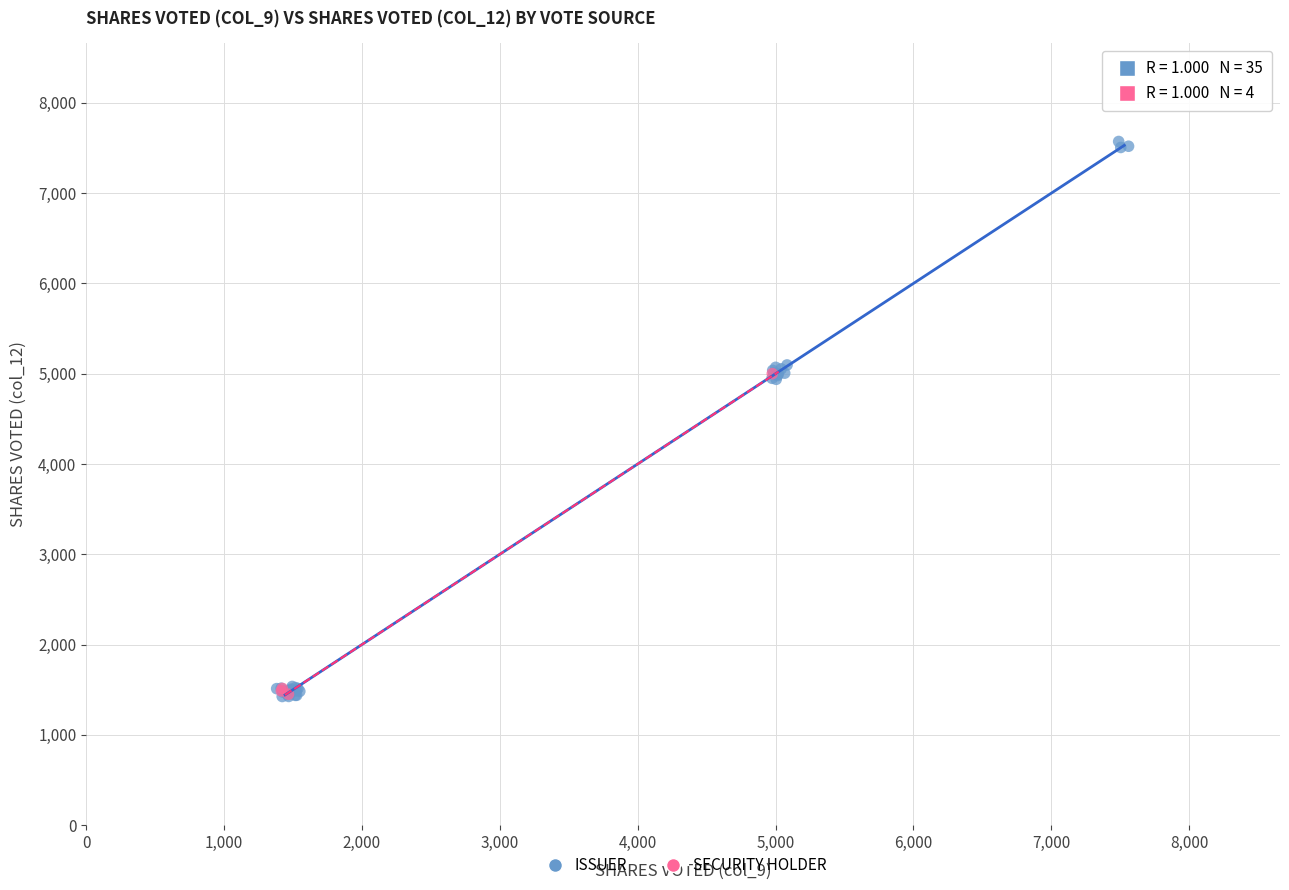

What are all the series names shown in the legend?

ISSUER, SECURITY HOLDER